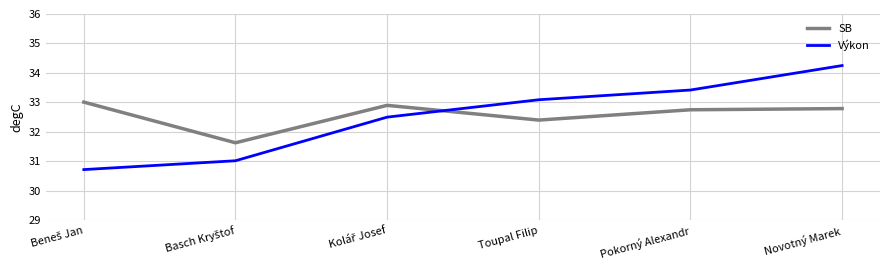

What position from the left is Pokorný Alexandr?

5